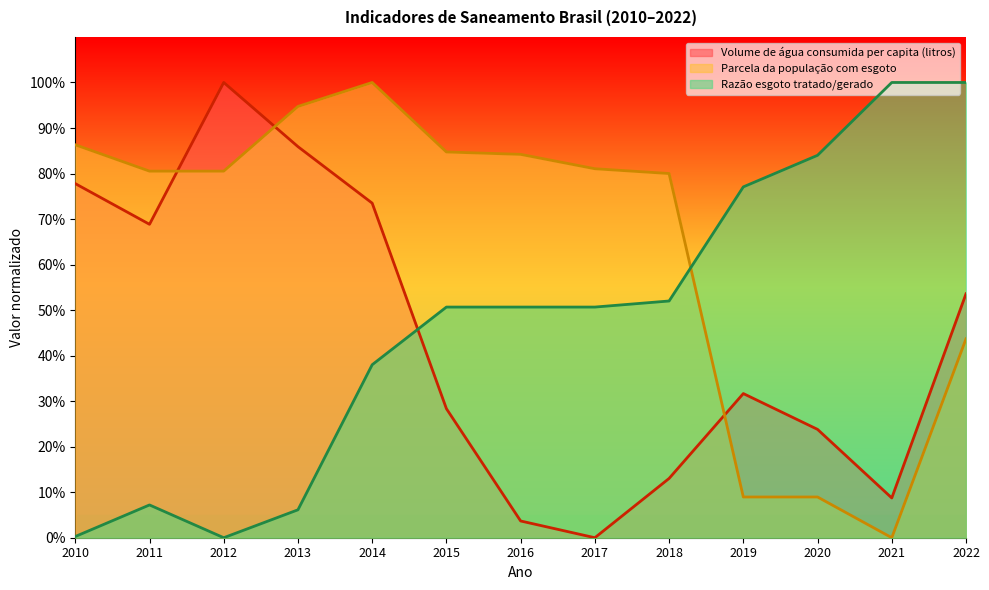

How many lines are shown in the chart?

3